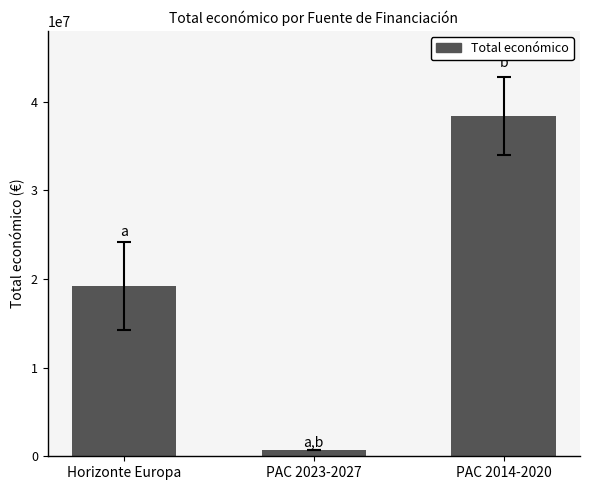

What is the minimum value shown in the chart?

727042